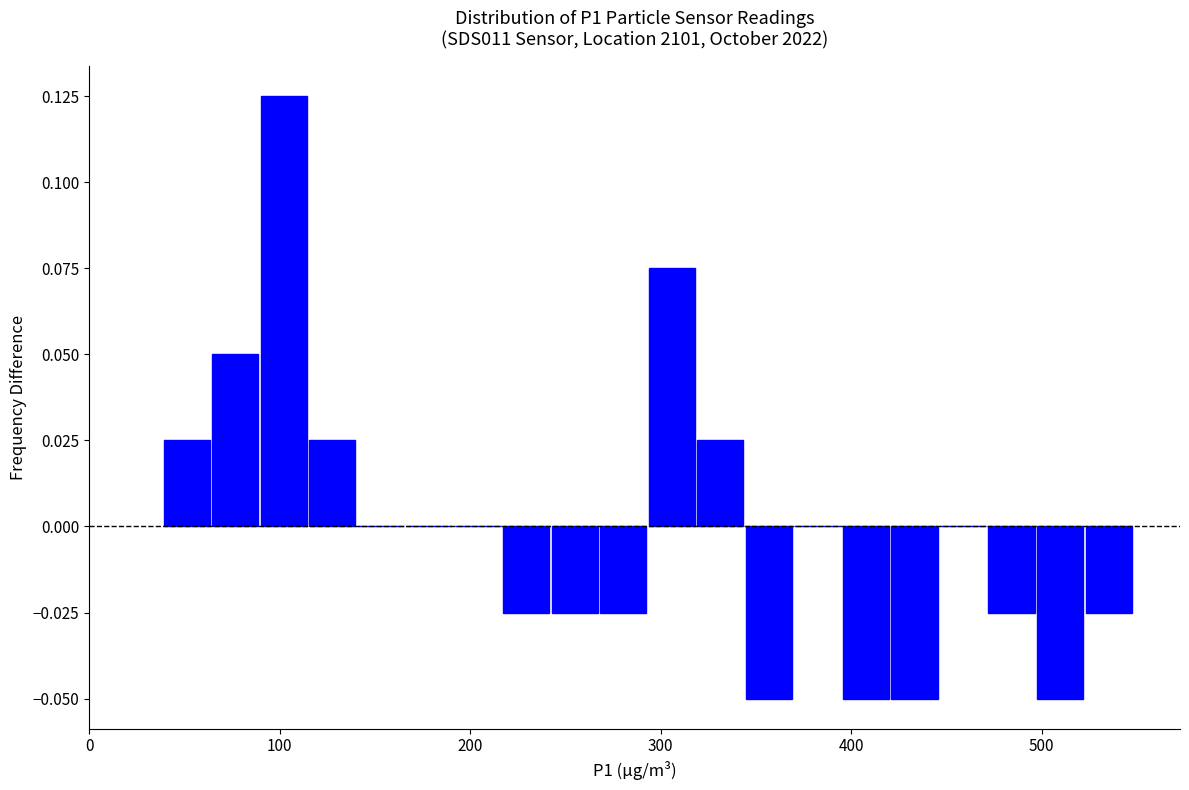

Read against the x-axis, roughly where is the centre of the tallest bar?

100